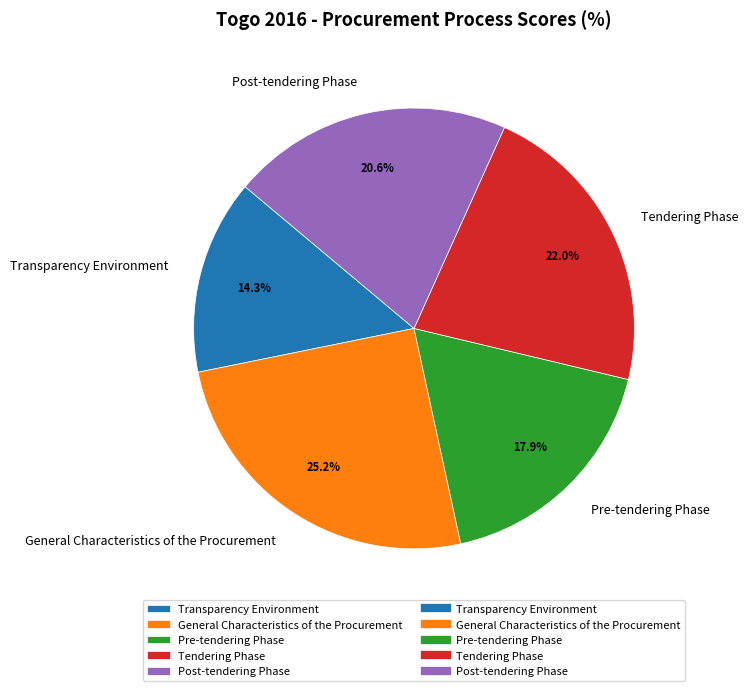

Which category has the biggest portion of the pie?

General Characteristics of the Procurement